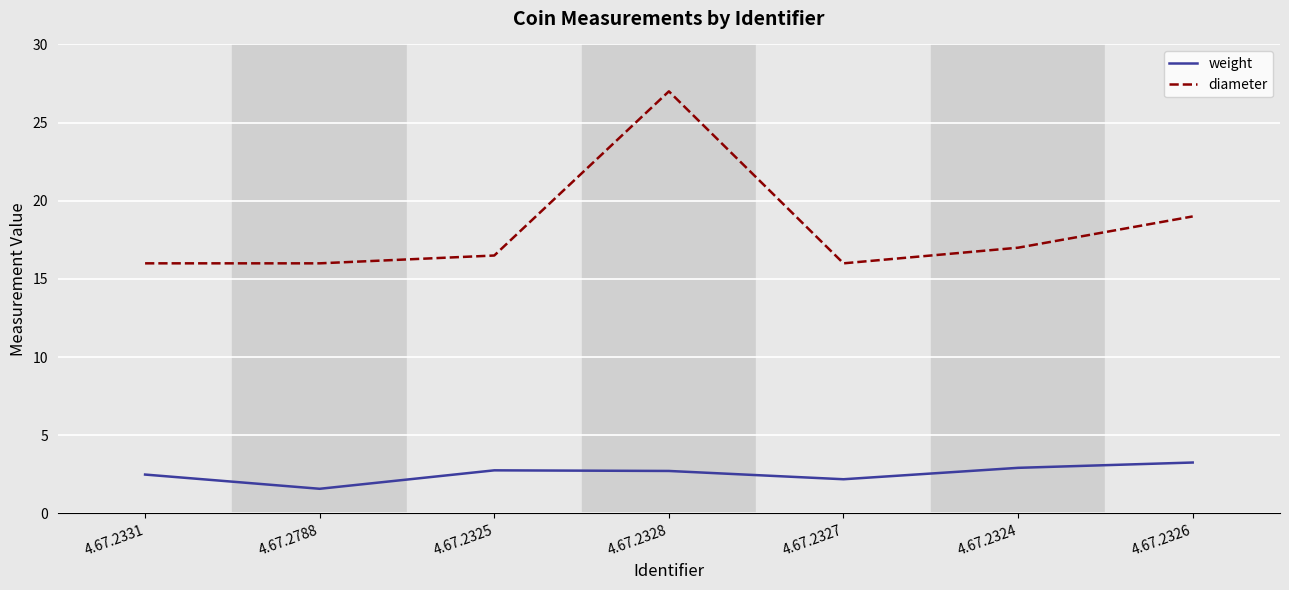

Does the chart have visible grid lines?

Yes